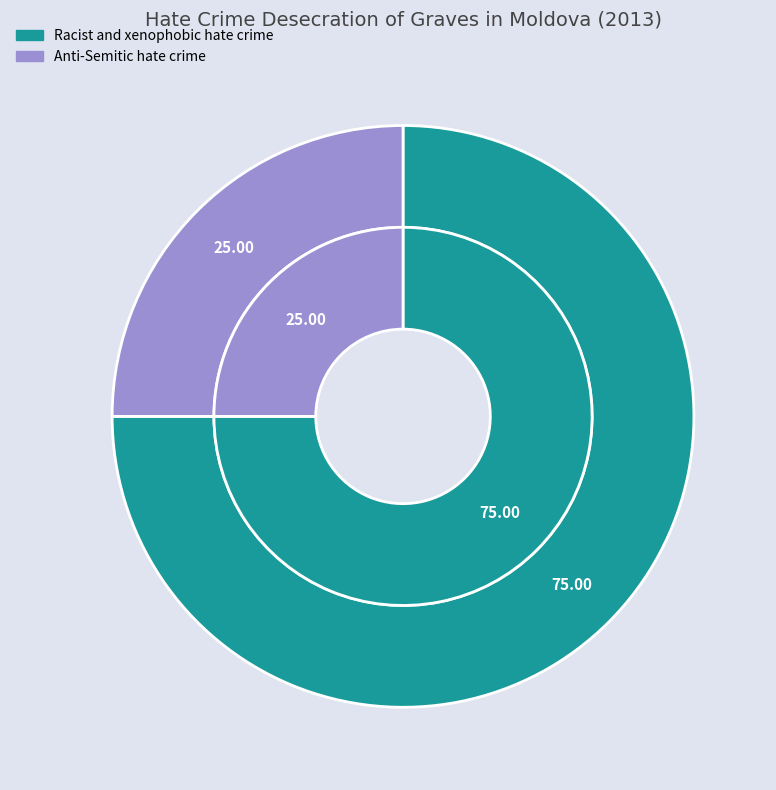

The Anti-Semitic hate crime slice represents 17% of the pie. True or false?

False